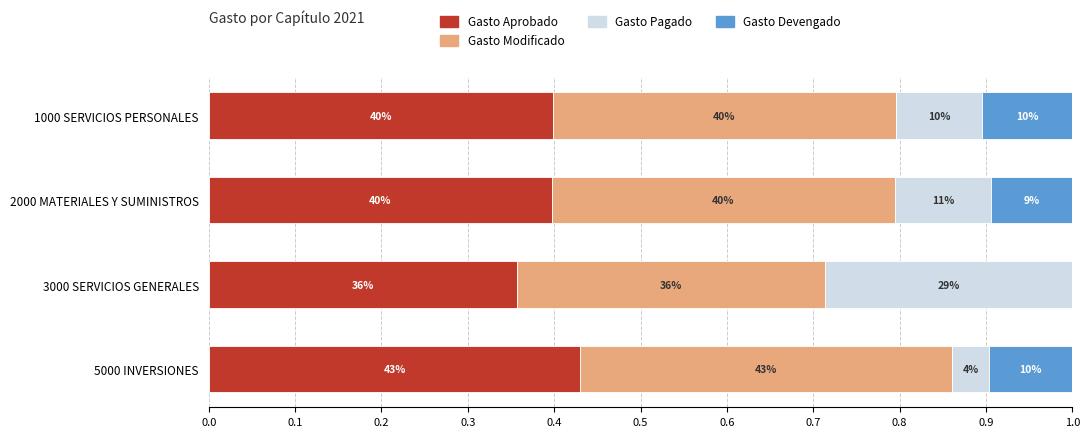

What is the sum of all Gasto Pagado values?

0.5